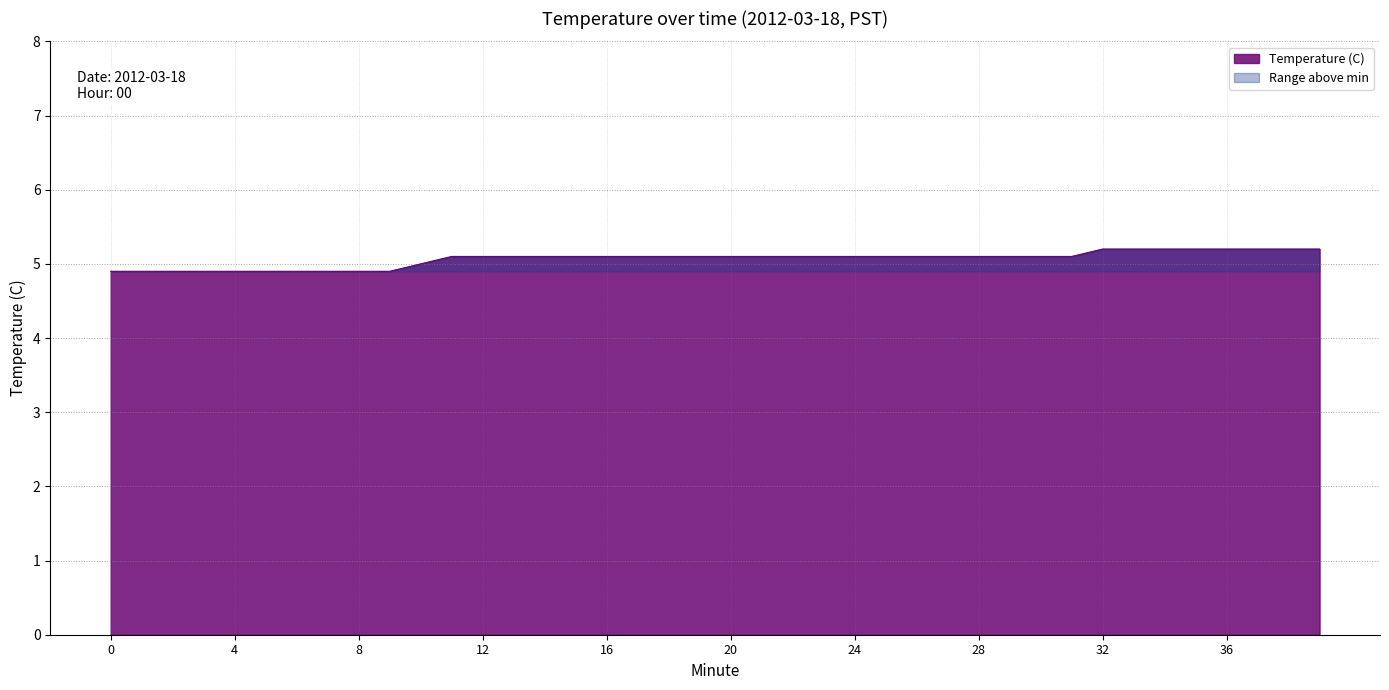

The value at 36 is 2.7. True or false?

False